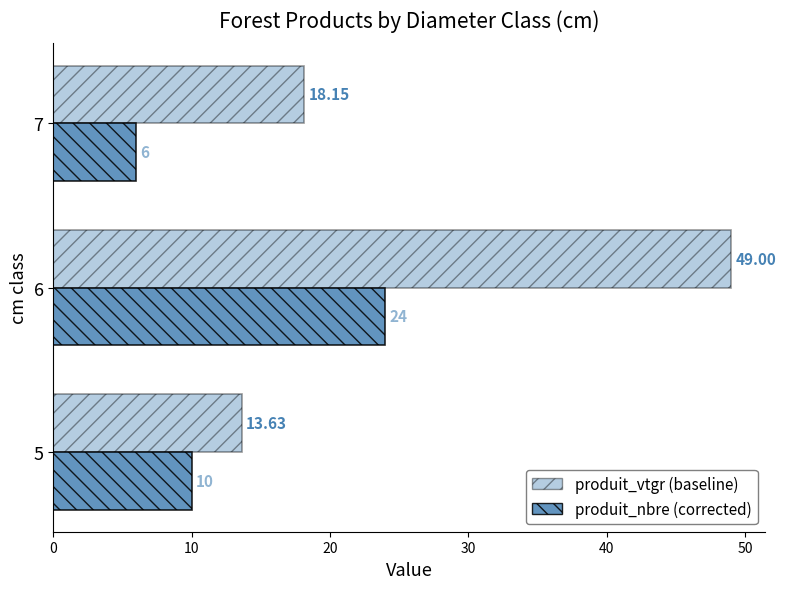

Count the number of data series in this chart.

2